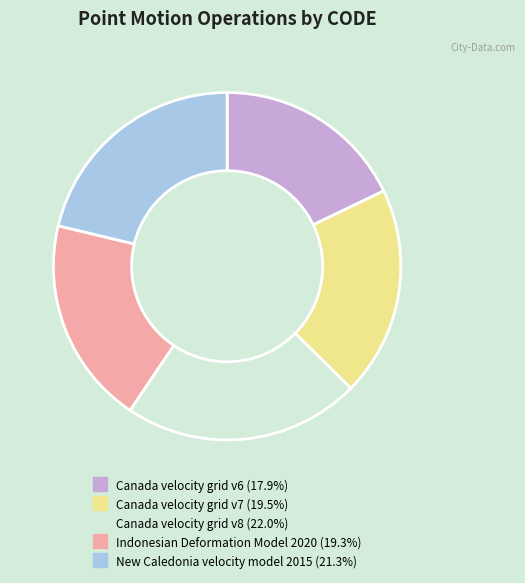

Is there any slice that represents more than half of the pie?

No